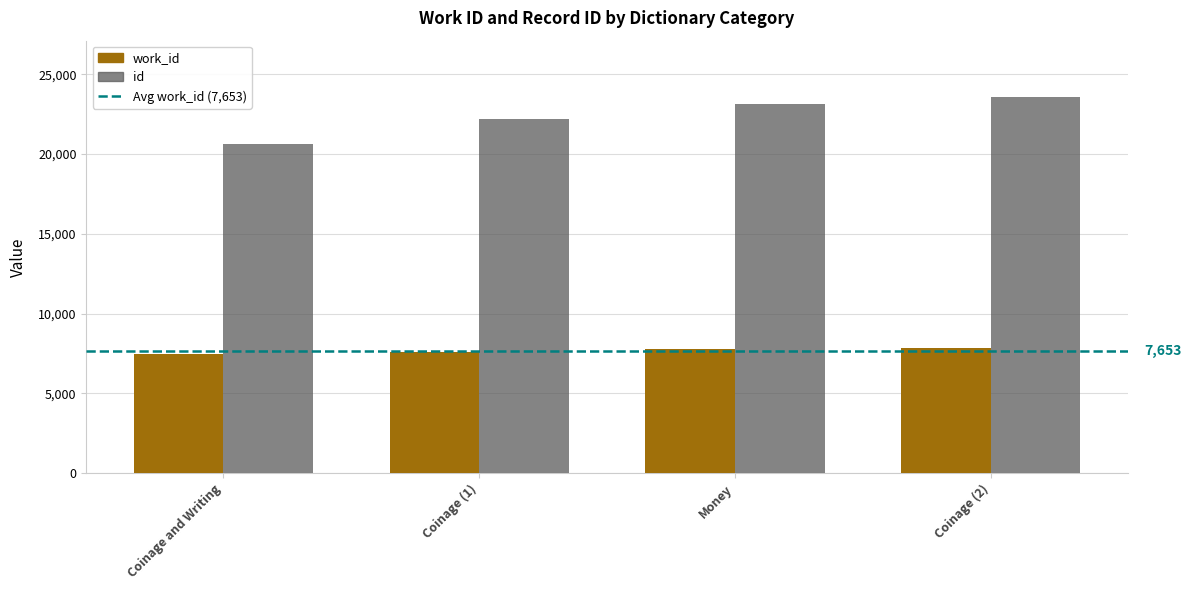

True or false: id has a value of 23136 at Money.

True